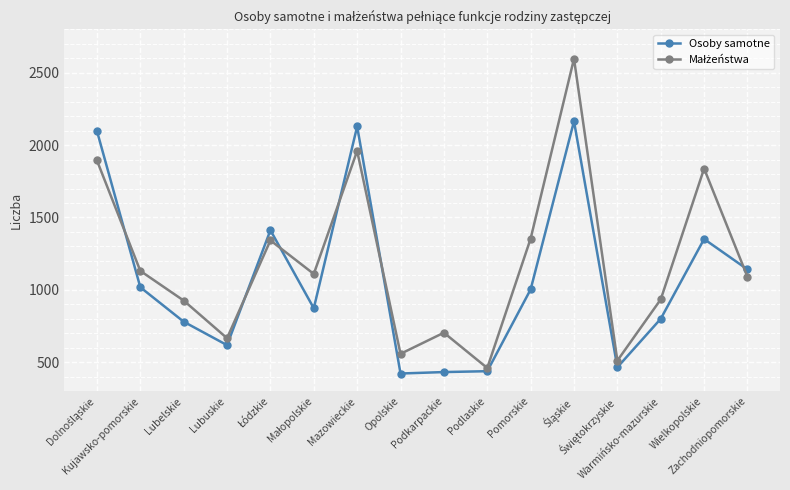

At how many categories does at least one series exceed 1657?

4